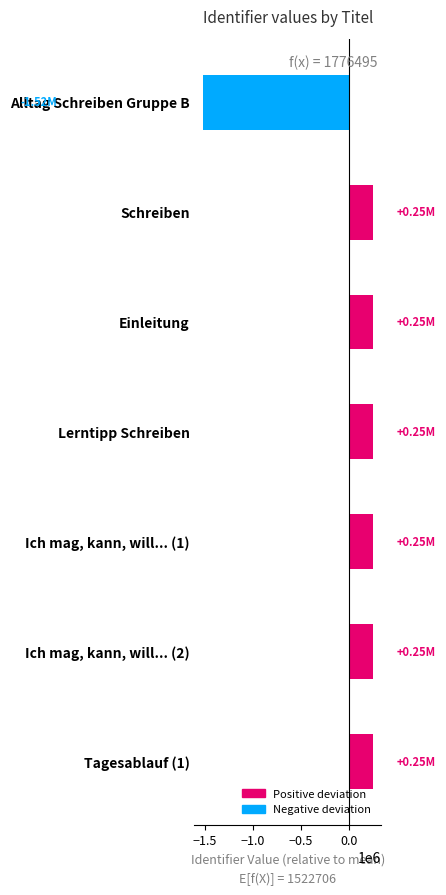

Reading left to right, list all the values displayed in this chart.

Positive: 0.0	253780.4	253781.4	253783.4	253785.4	253787.4	253788.4
Negative: -1522706.6	0.0	0.0	0.0	0.0	0.0	0.0